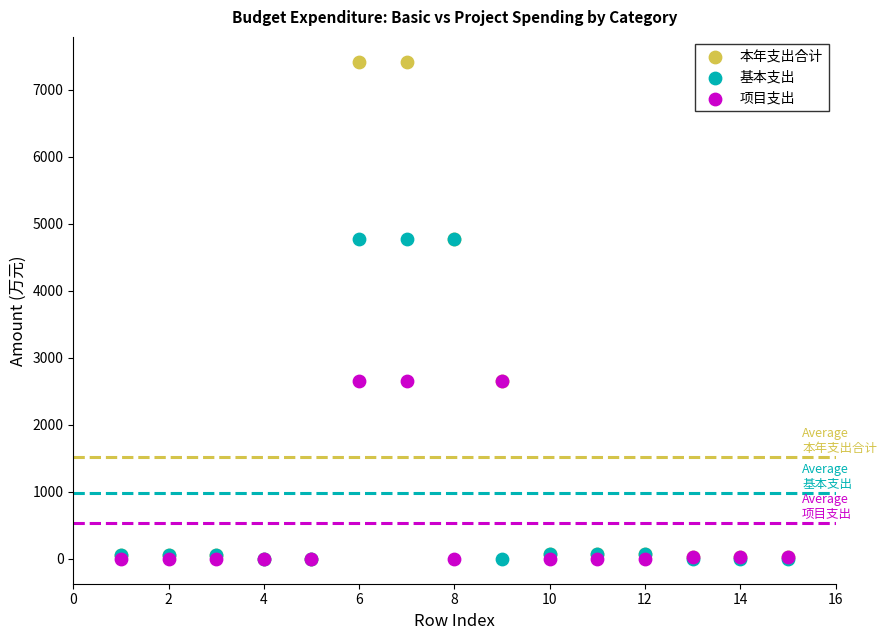

What are all the series names shown in the legend?

本年支出合计, 基本支出, 项目支出